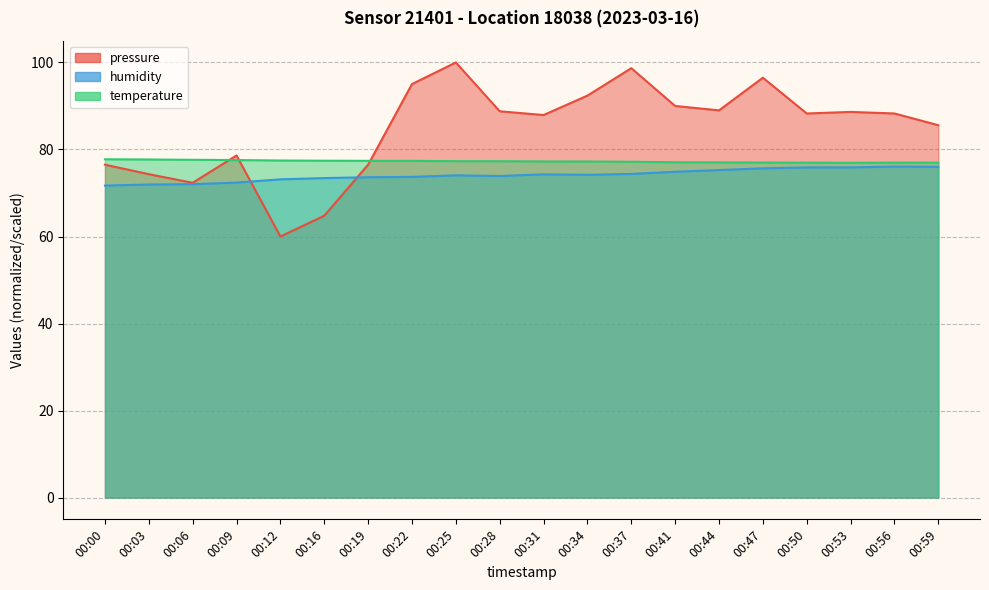

List the series in order of their peak value, highest first.

pressure, temperature, humidity